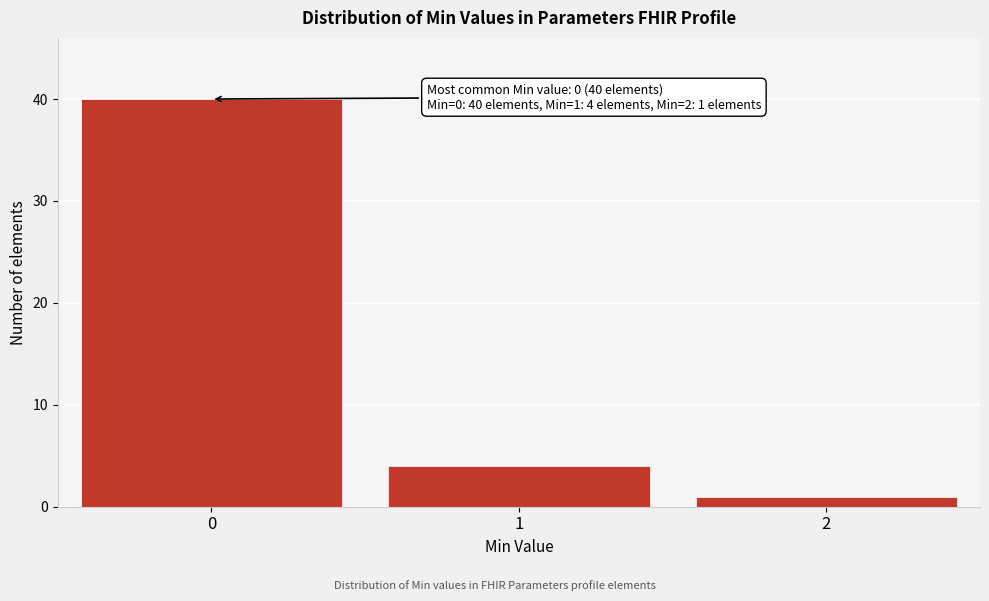

Reading right to left, extract all data points from this chart.

2=1	1=4	0=40